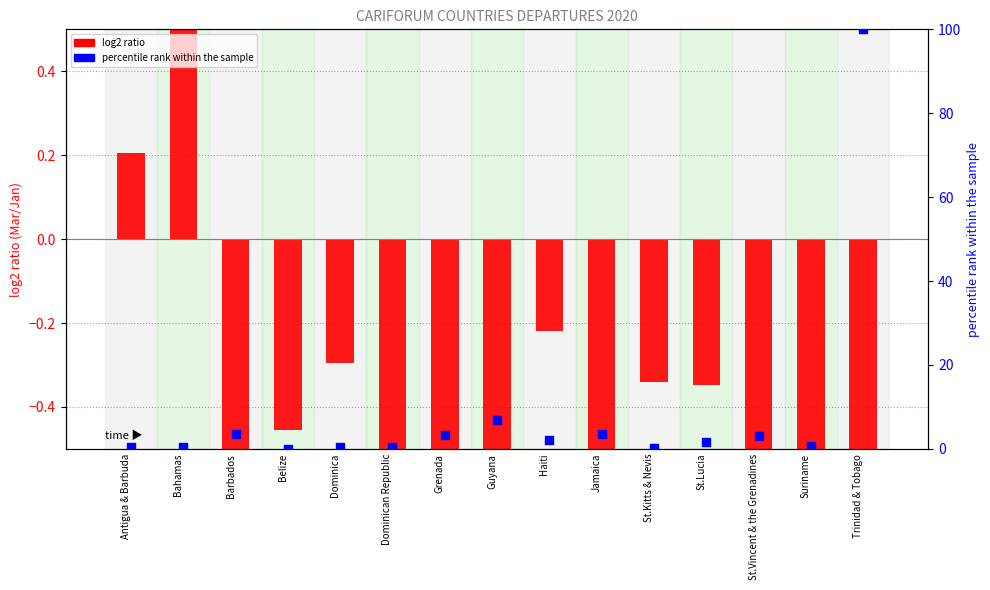

At how many categories does at least one series exceed 95?

1